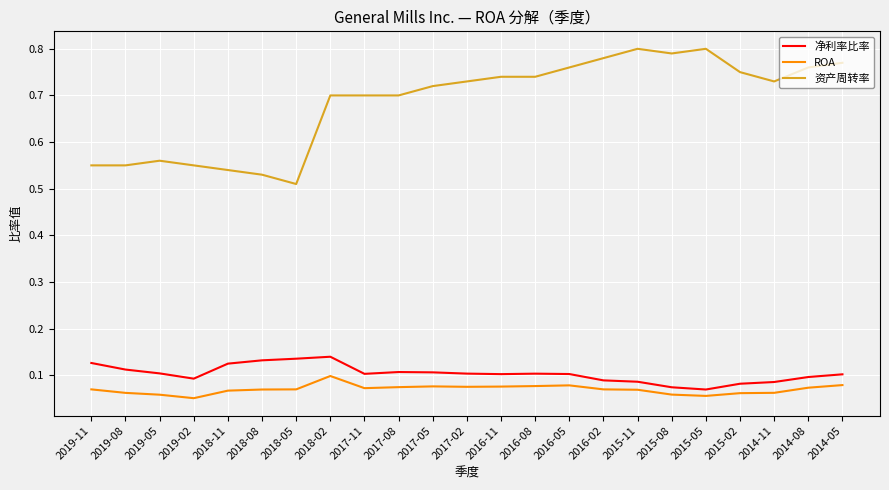

What position from the right is 2017-05?

13